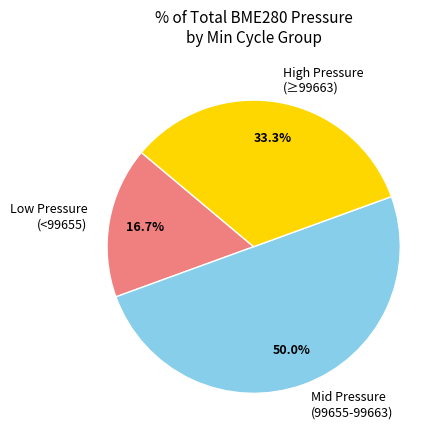

What percentage is NOT represented by Low Pressure (<99655)?

83.3%